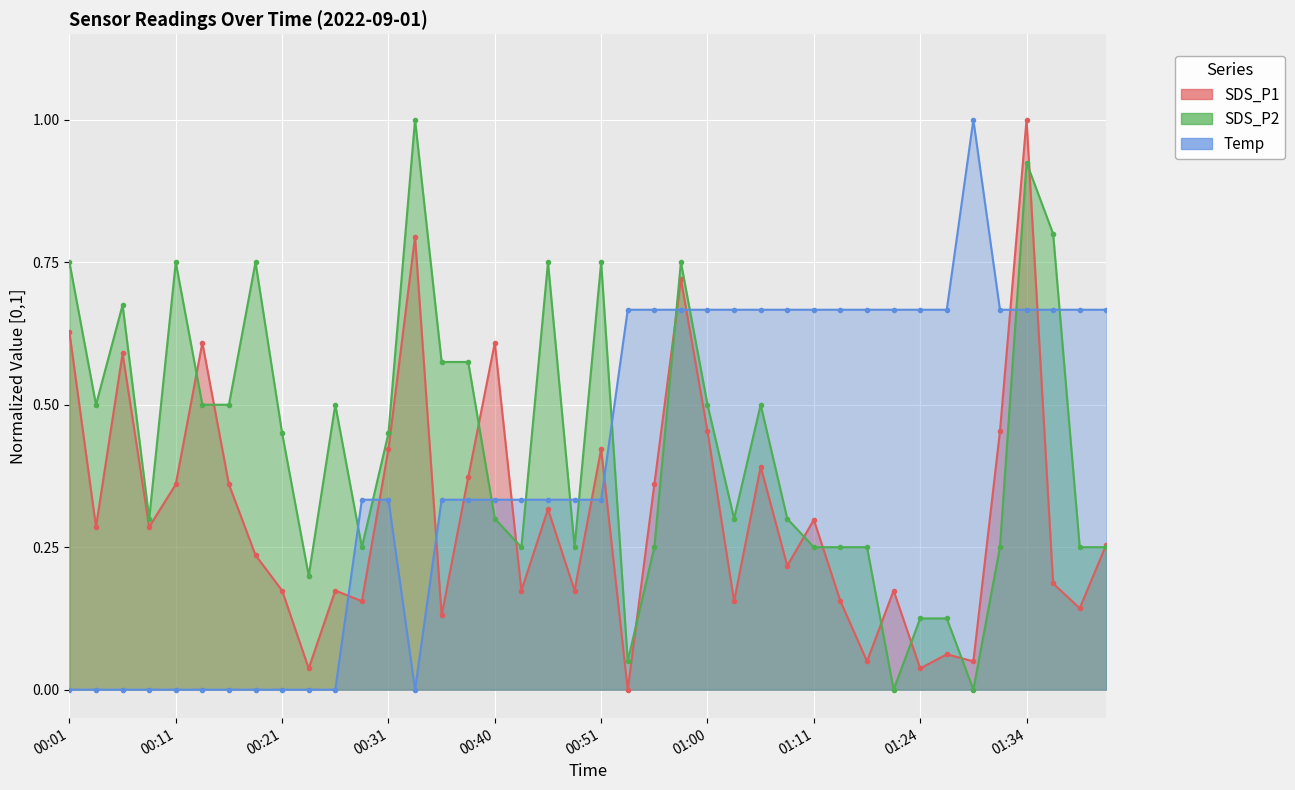

The SDS_P2 series shows 0.2 at 01:05. True or false?

False